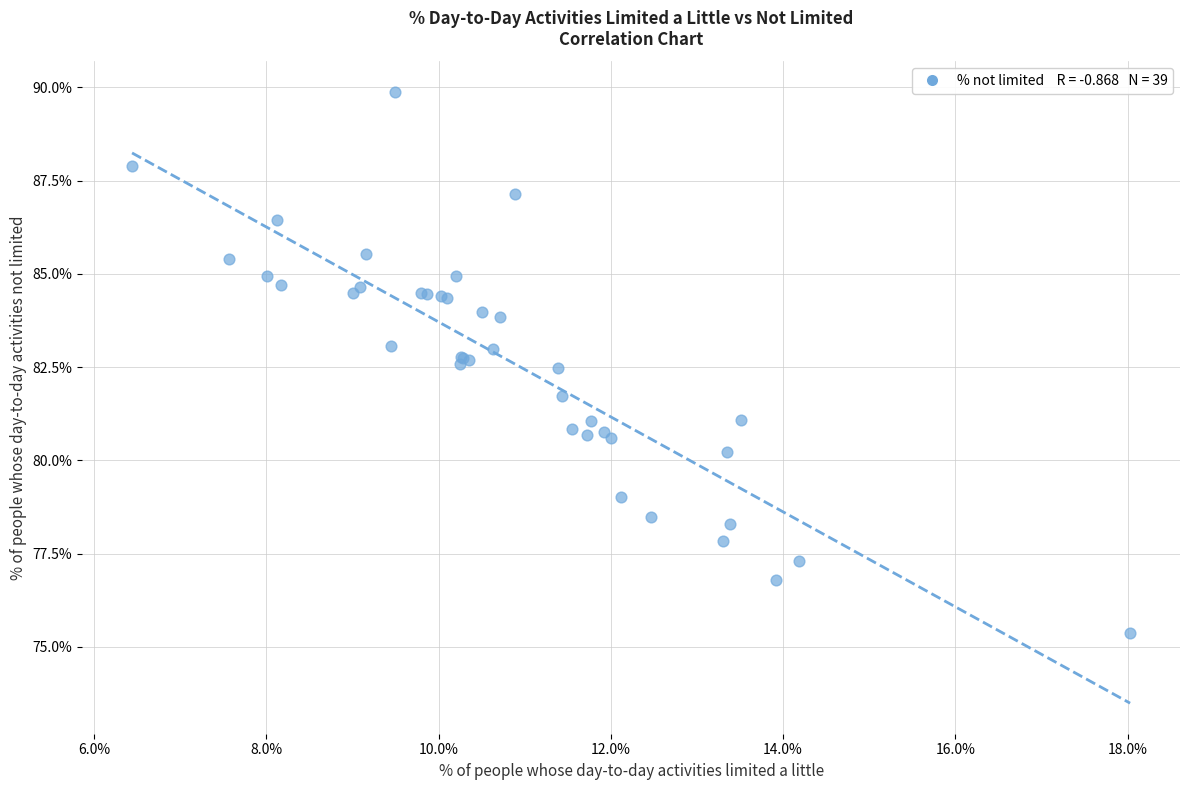

What Y value in the scatter plot is closest to 82?

81.7